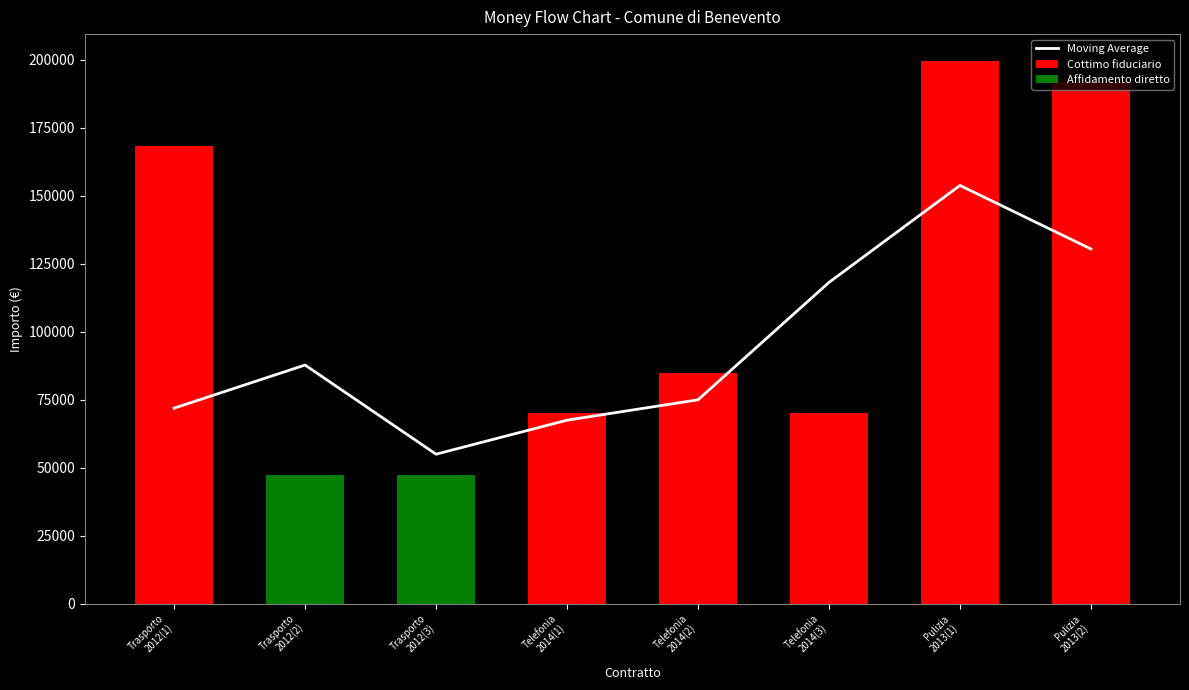

Which has a higher value, Telefonia
2014(3) or Trasporto
2012(1)?

Telefonia
2014(3)